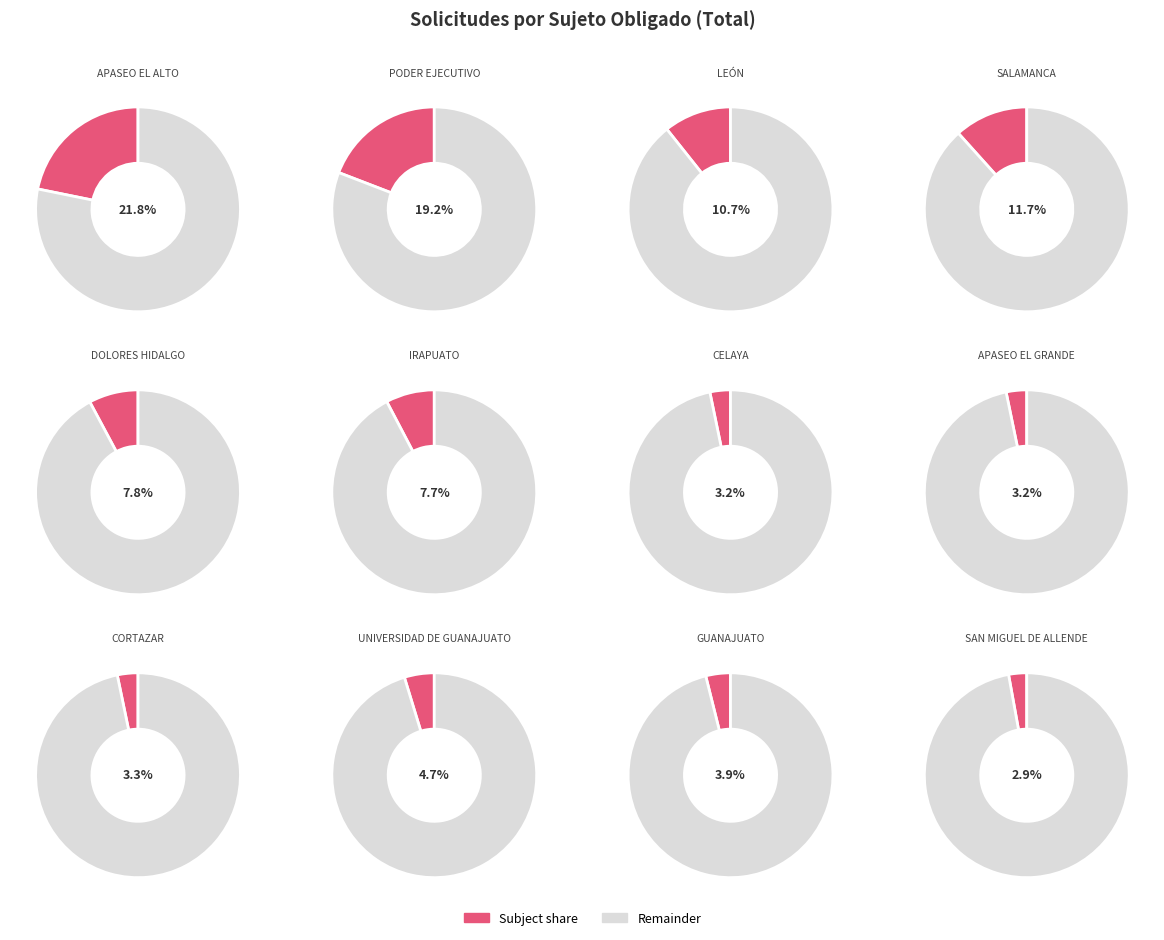

What percentage do DOLORES HIDALGO and UNIVERSIDAD DE GUANAJUATO together represent?

12.5%